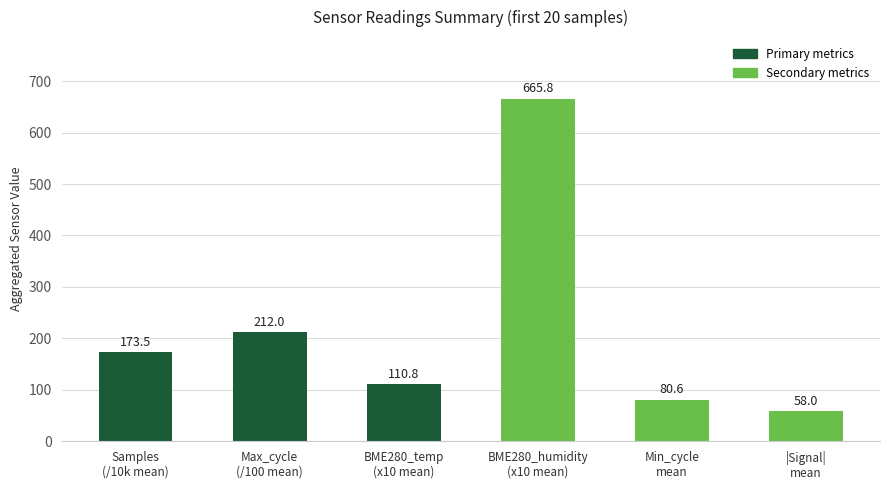

At which category does the chart reach its minimum across all series?

|Signal|
mean